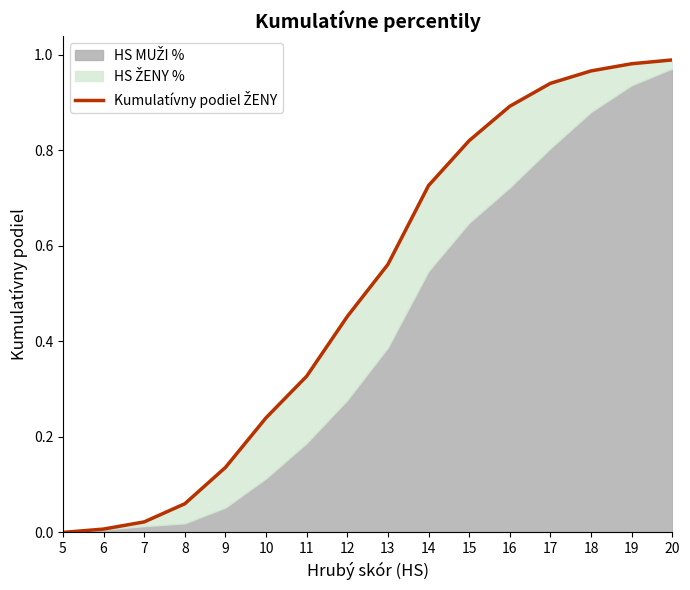

The chart shows a value of 0.2 at 10. True or false?

True